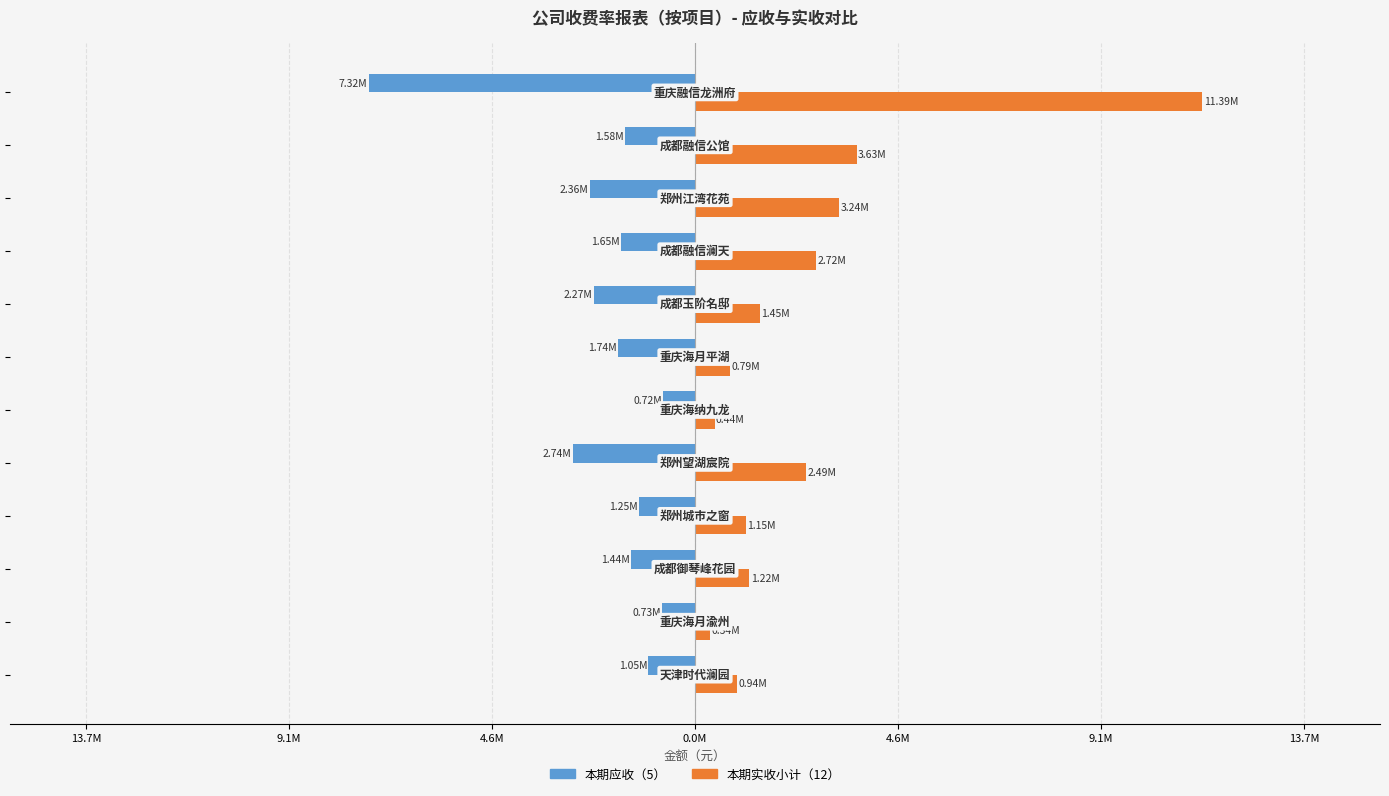

What is the greatest value displayed?

11393027.8